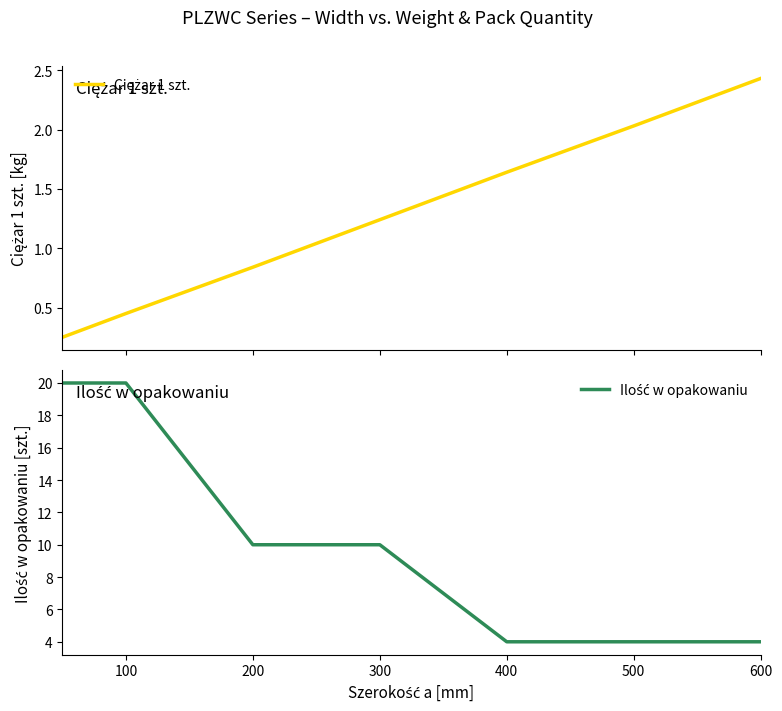

Which series changed the most between 100 and 400?

Ilość w opakowaniu